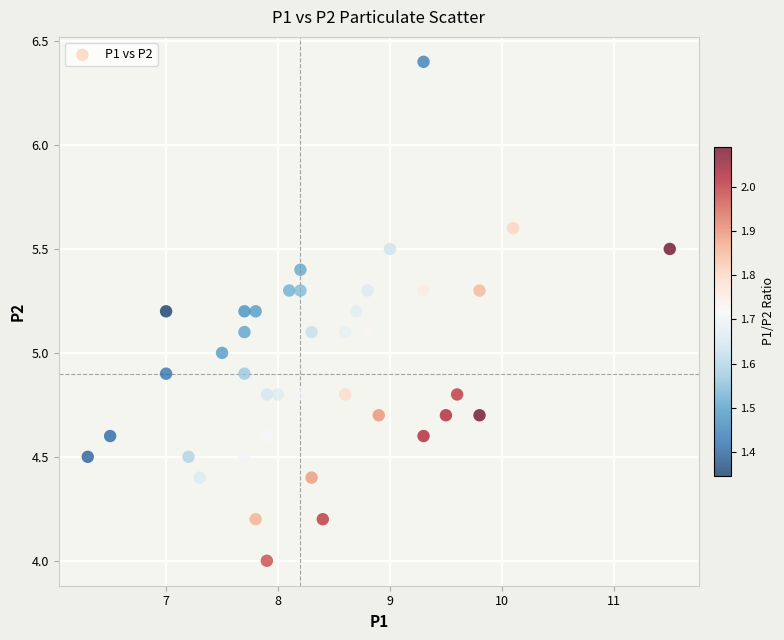

What is the range of Y values (max minus min)?

2.4